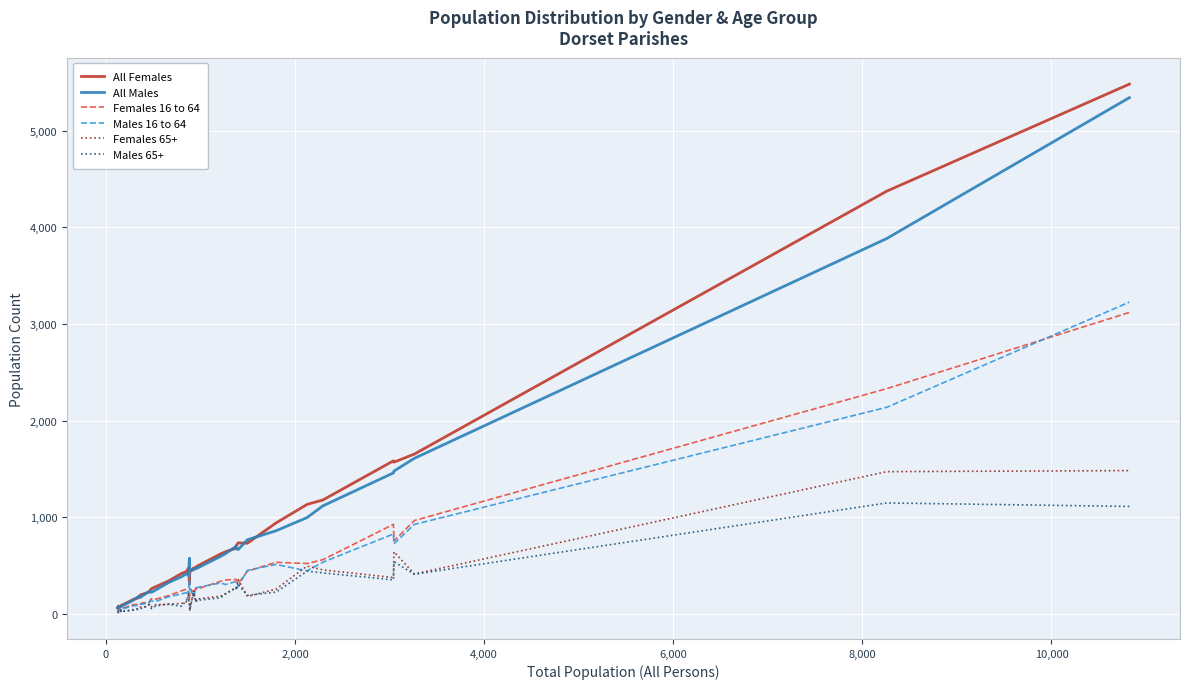

How many lines are shown in the chart?

6